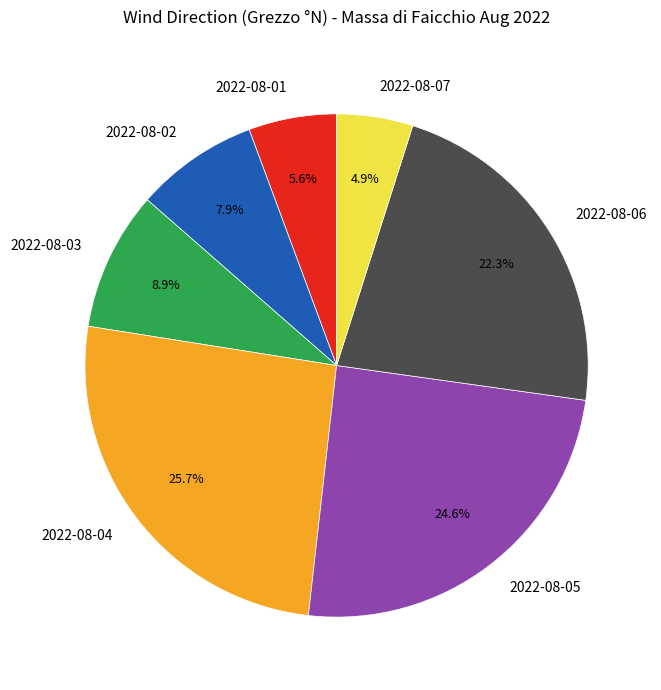

What percentage is the 2022-08-01 slice, to the nearest percent?

6%